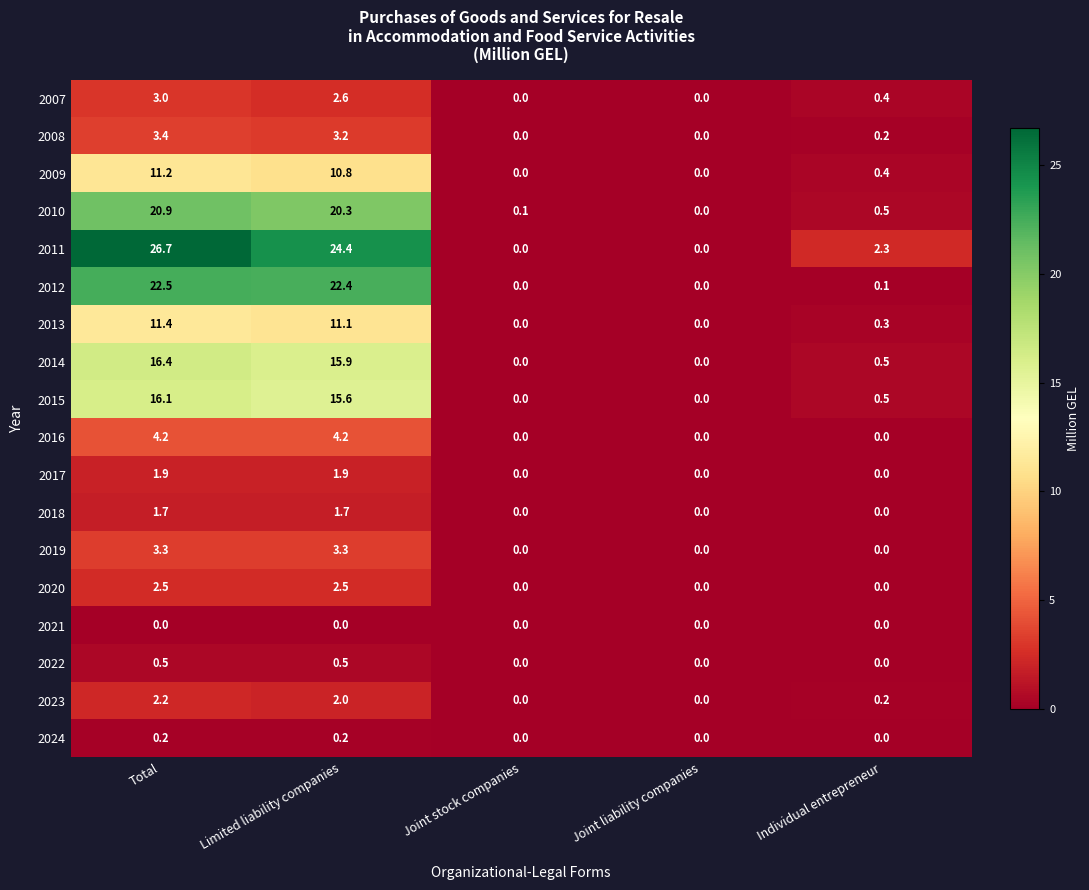

Rank the series by their maximum value, from highest to lowest.

2011, 2012, 2010, 2014, 2015, 2013, 2009, 2016, 2008, 2019, 2007, 2020, 2023, 2017, 2018, 2022, 2024, 2021